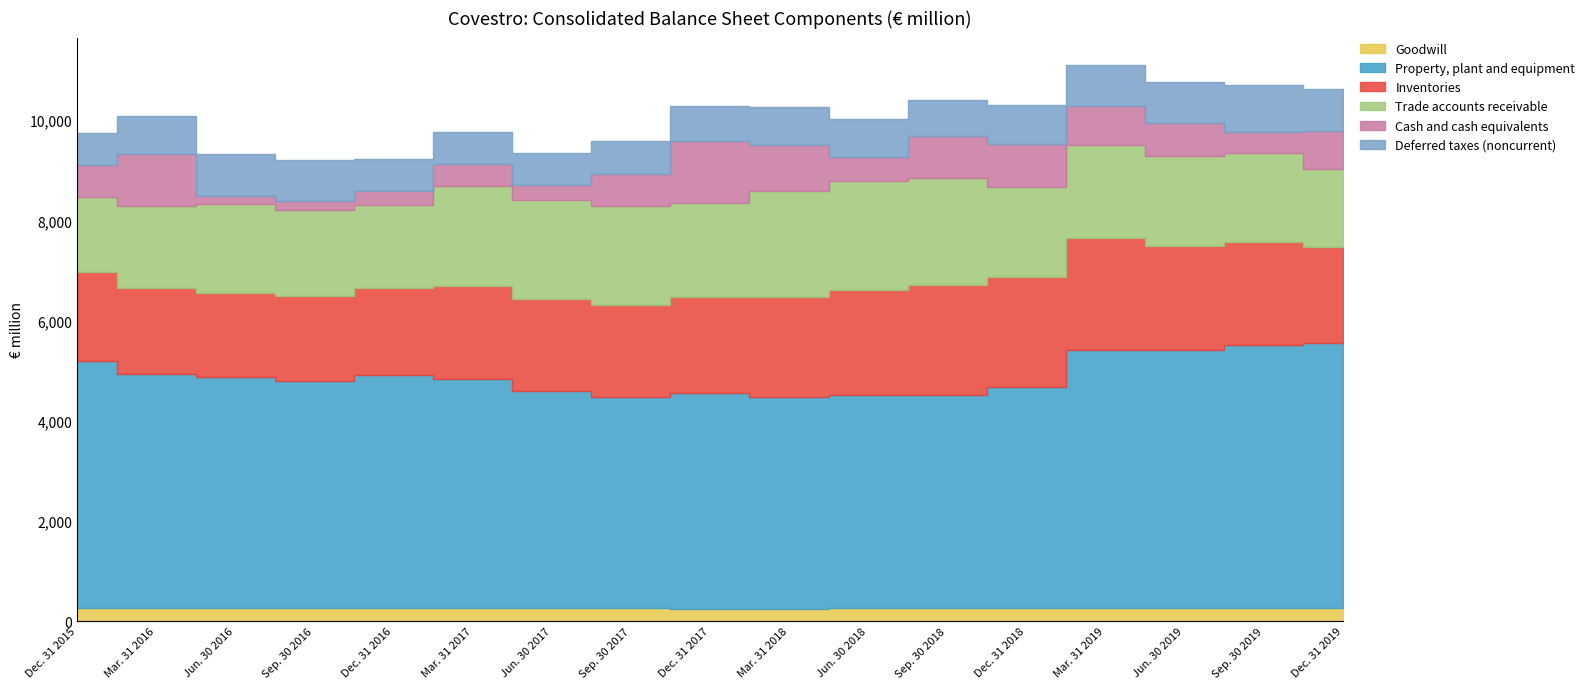

Is it true that Trade accounts receivable equals 680 at Dec. 31 2018?

False